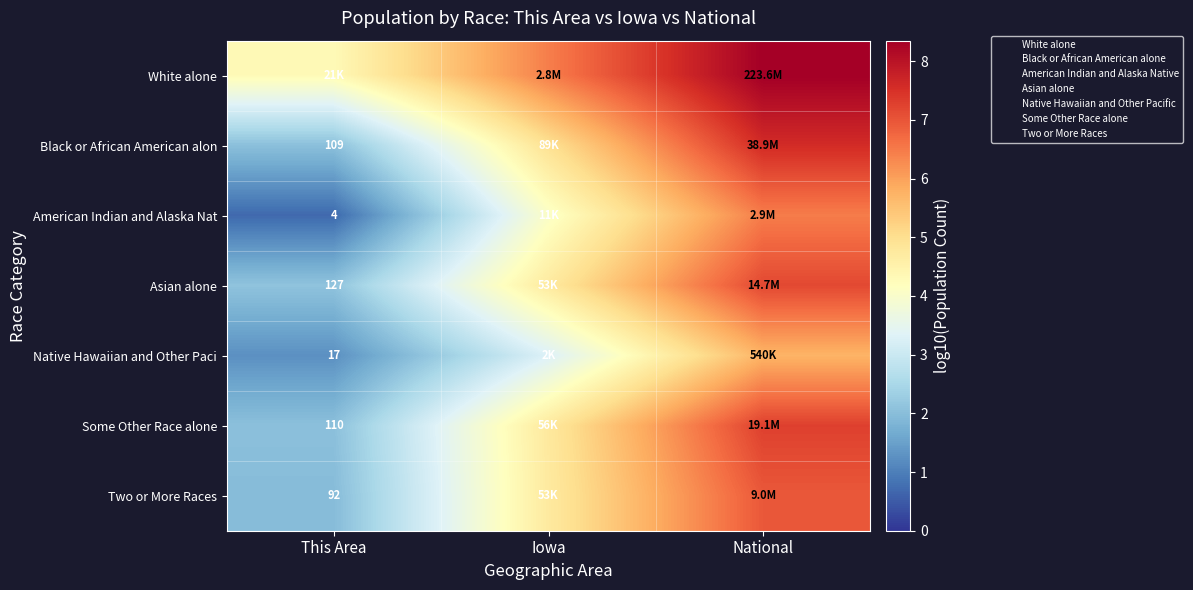

How many data points in Some Other Race alone are less than 4?

1